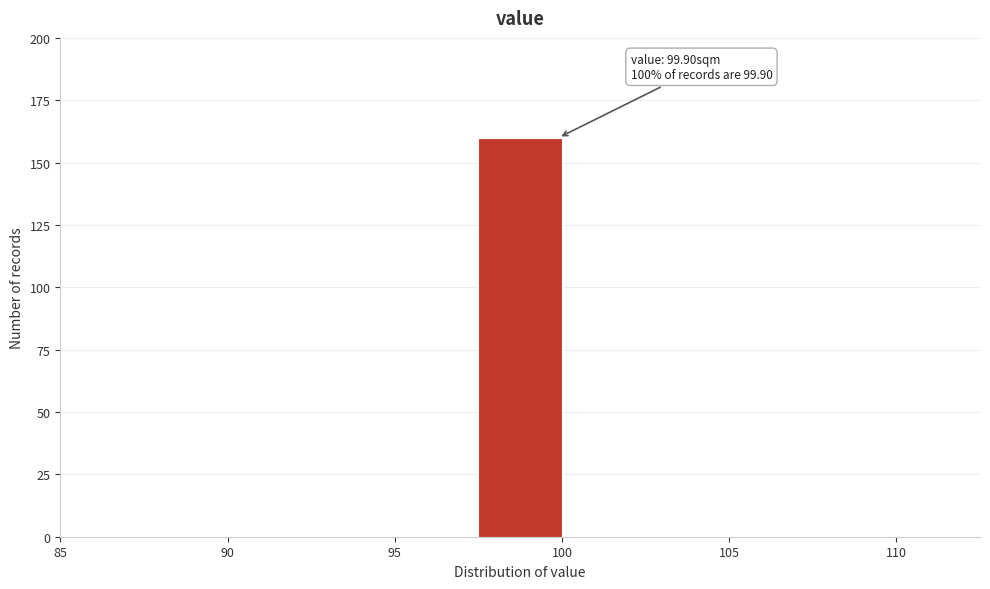

Which range on the x-axis has the tallest bar?

97.5 to 100.0